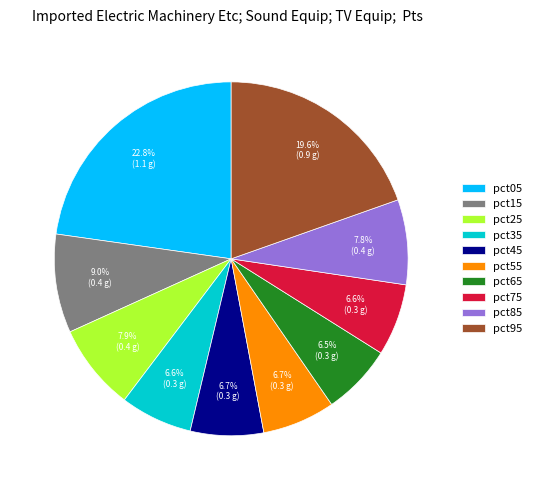

Between pct25 and pct45, which is larger?

pct25